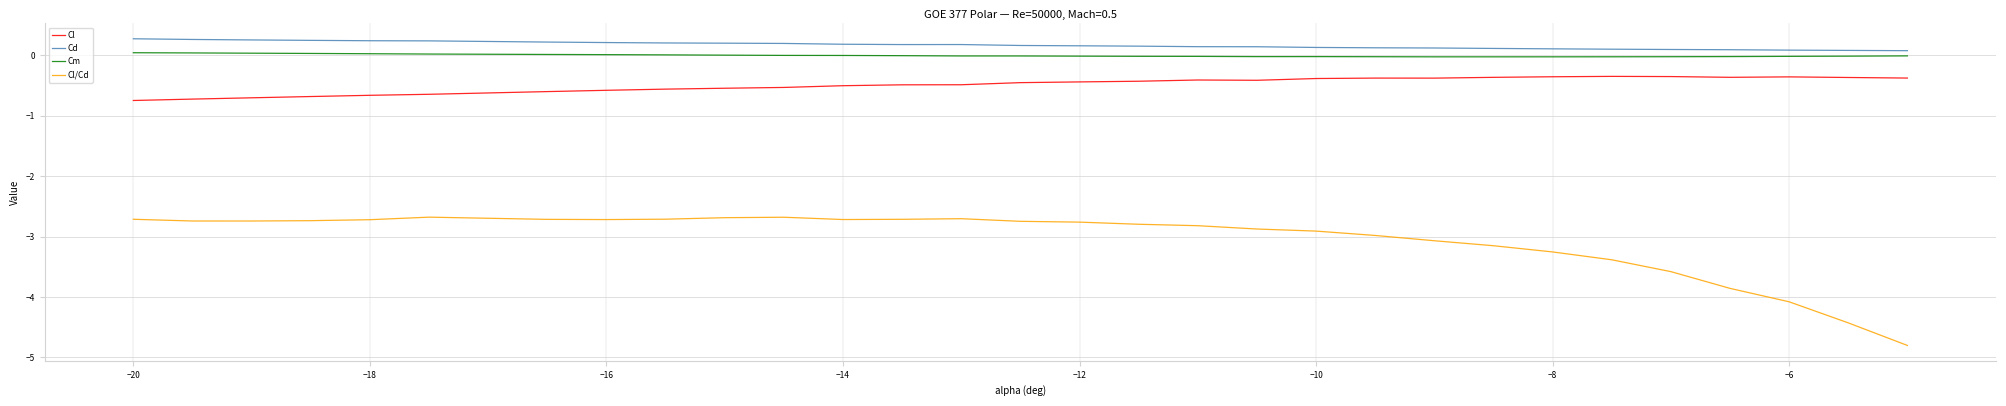

What is the maximum value shown in the chart?

0.3